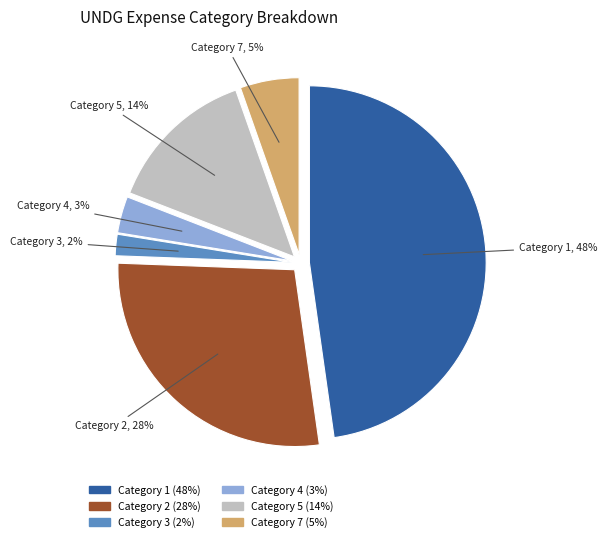

How many slices are in this pie chart?

6